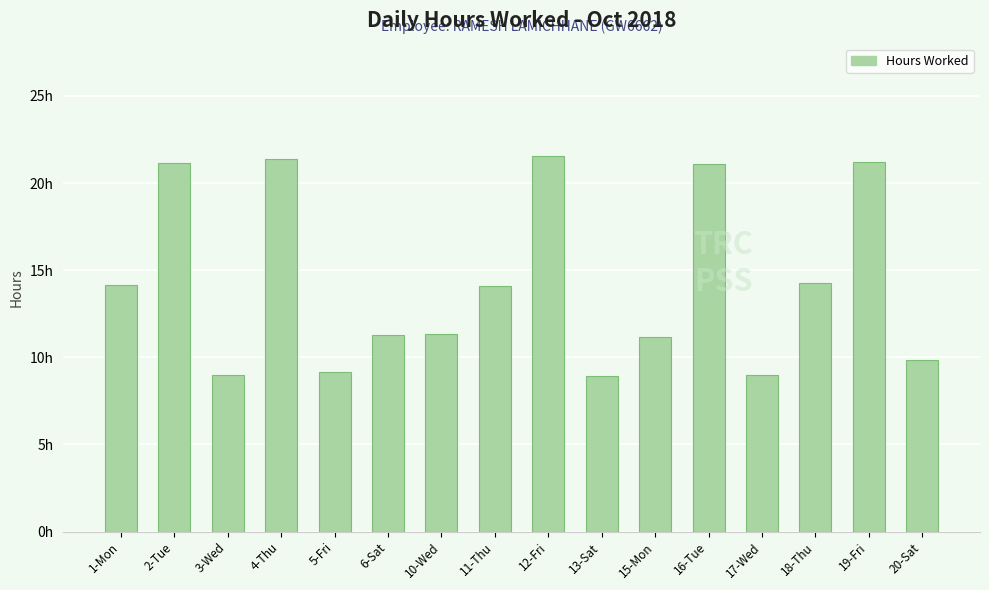

Are the bars grouped side by side (vs. stacked)?

No